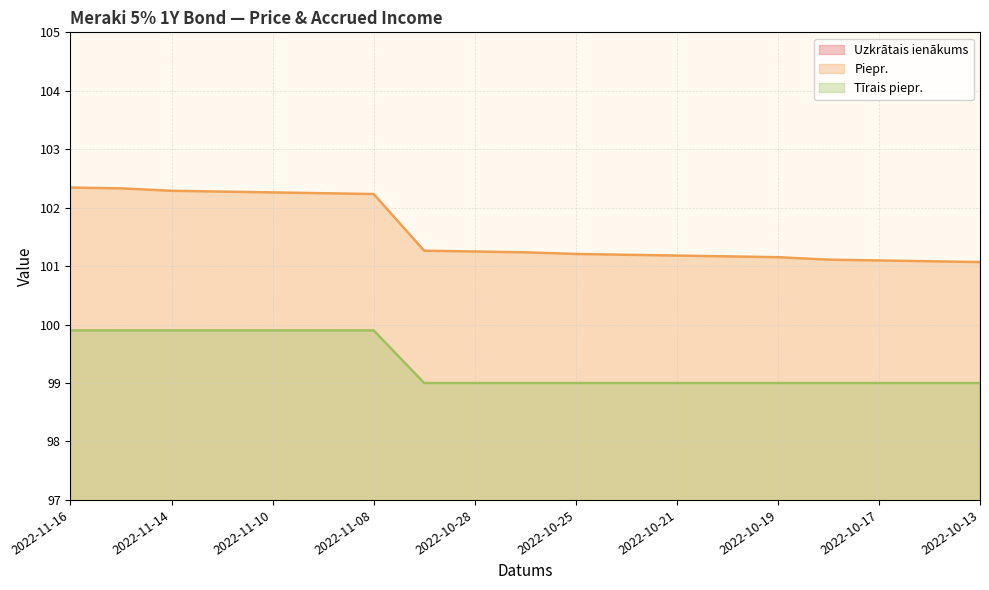

What are all the series names shown in the legend?

Uzkrātais ienākums, Piepr., Tīrais piepr.